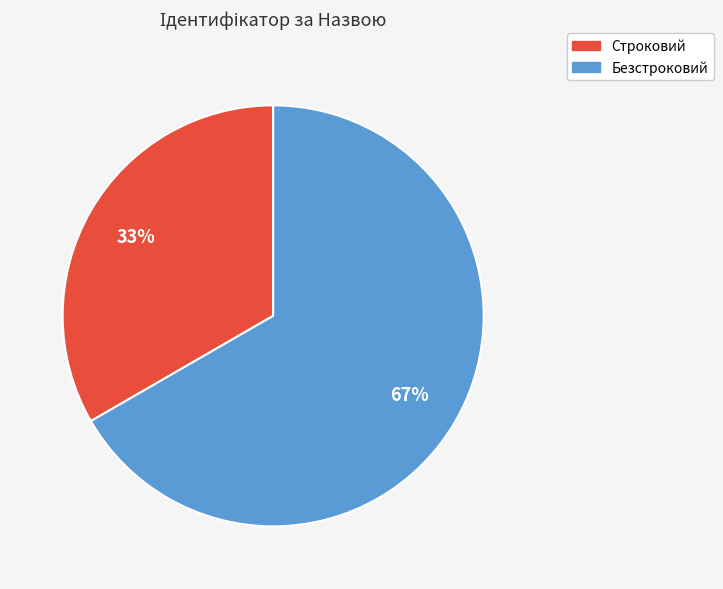

How many segments does this pie chart have?

2